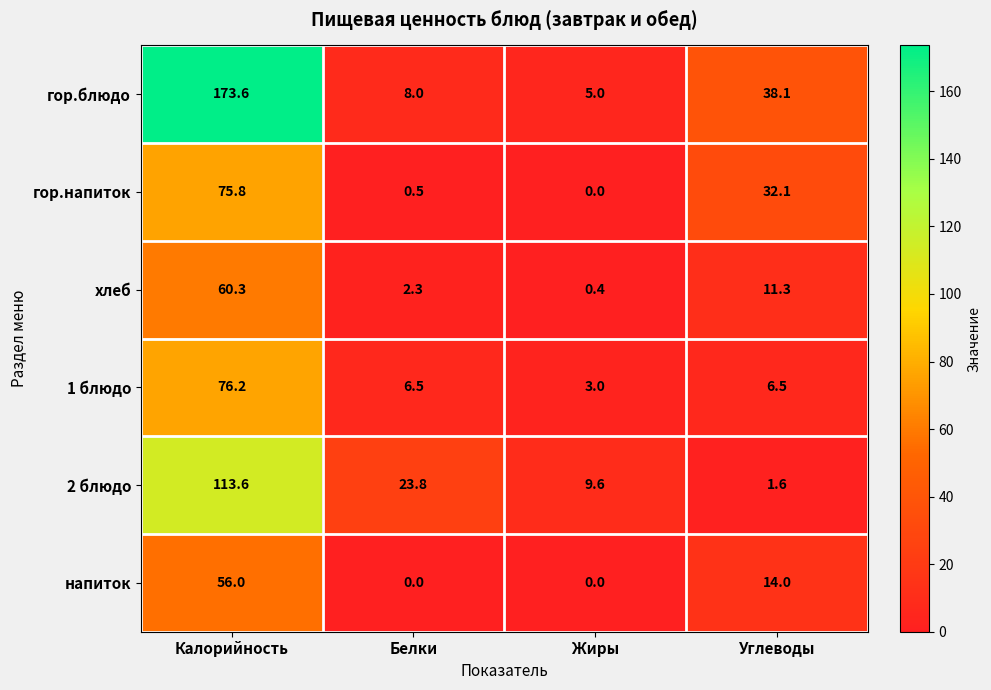

What is the difference between the highest and lowest values at Калорийность?

117.6